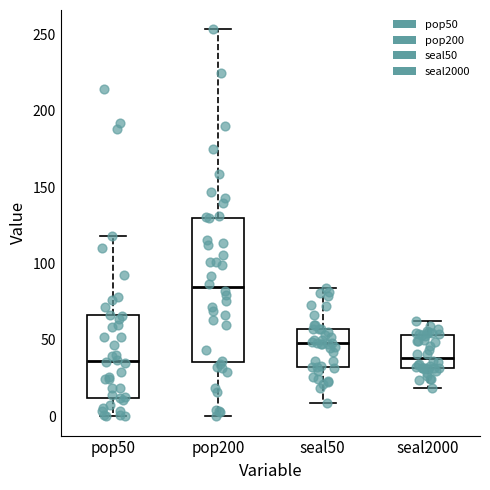

Which box is the tallest, from its lower edge to its upper edge?

pop200